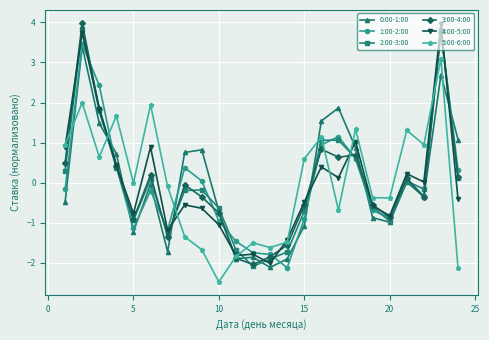

Which series ends up on top after the final intersection of 5:00-6:00 and 1:00-2:00?

1:00-2:00